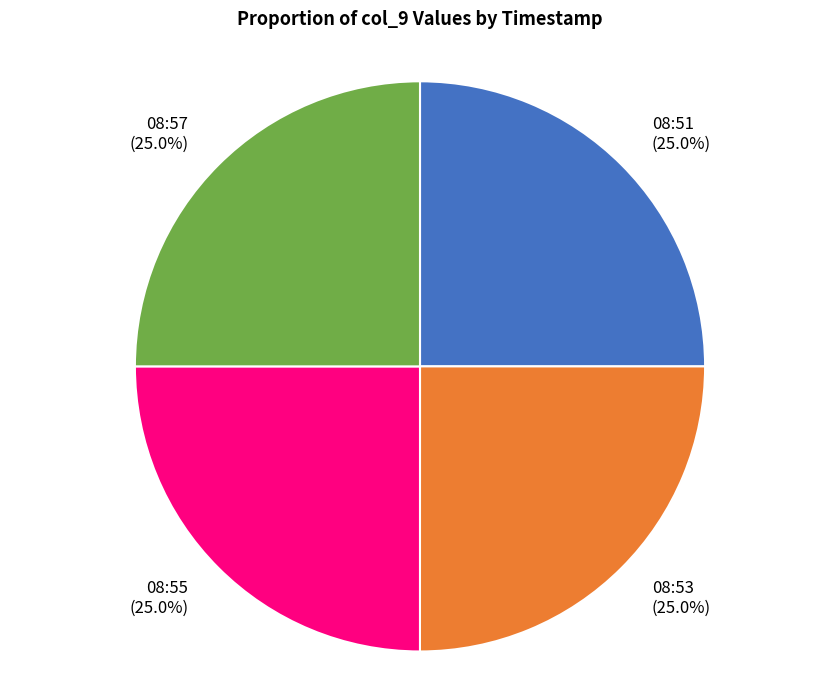

What is the ratio of the value at 08:55 to the value at 08:53?

1.0